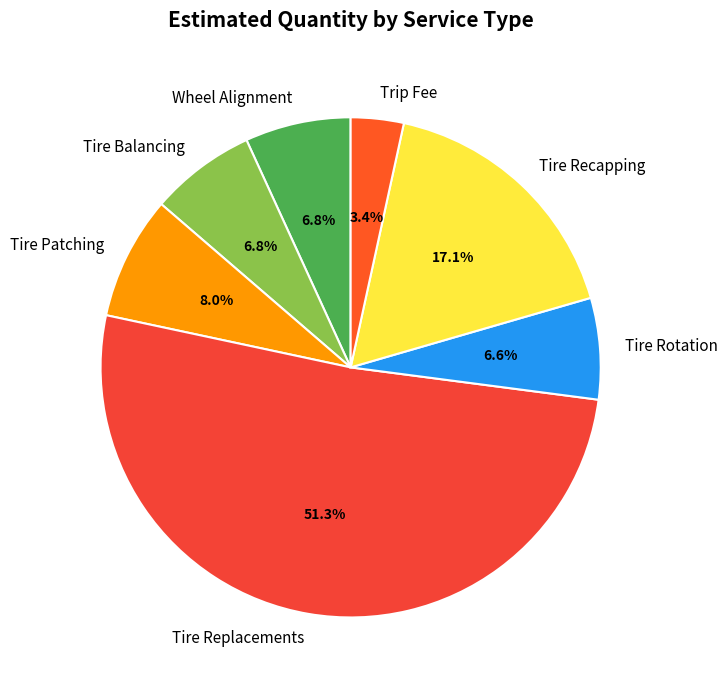

What is the smallest slice in the pie chart?

Trip Fee